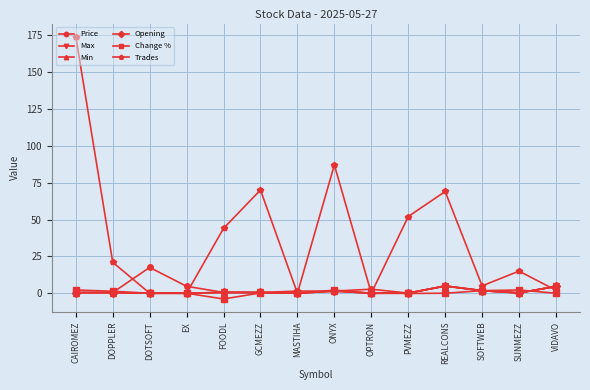

What is the difference between the highest and lowest values at REALCONS?

69.0